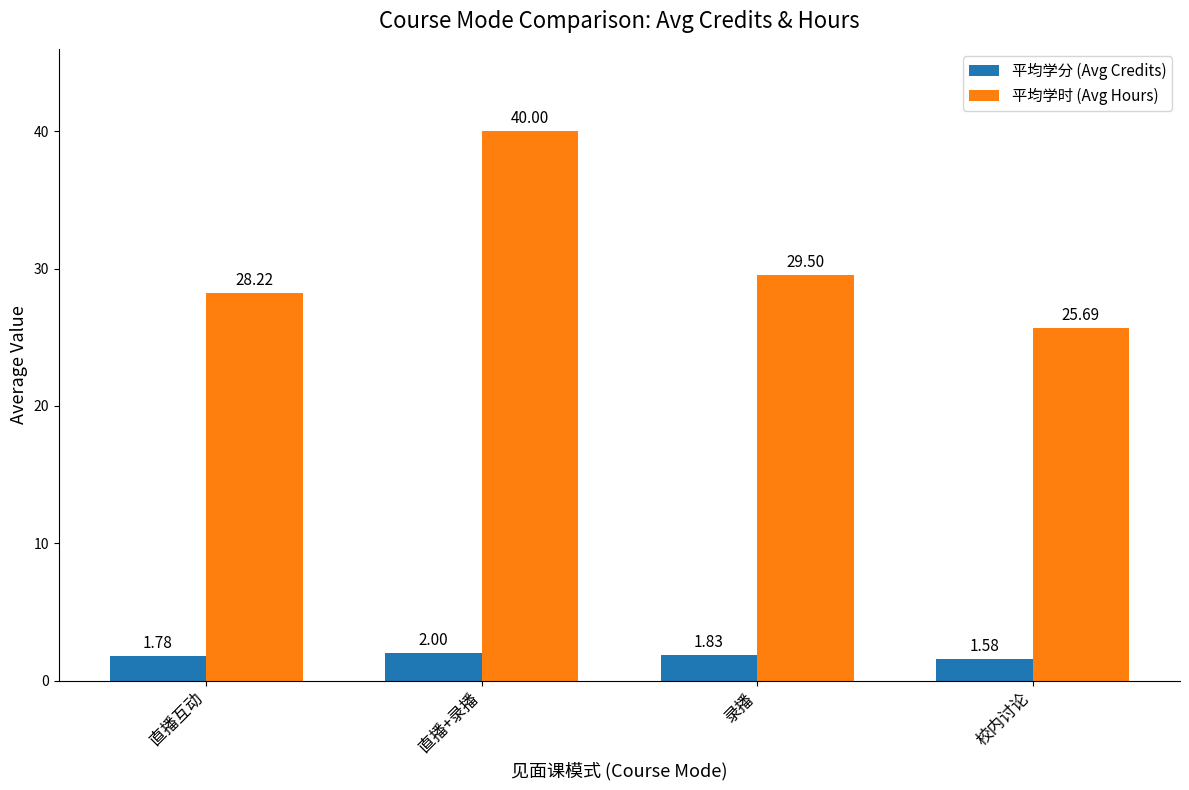

How many groups of bars are there?

4